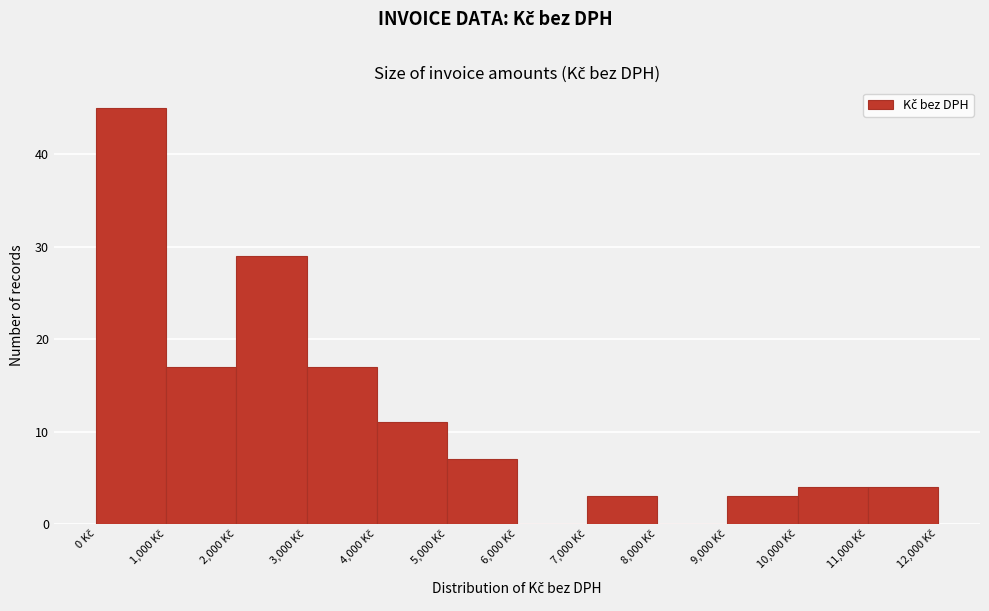

Reading left to right, transcribe this chart: for each bar, give the range it covers on the x-axis and its height. The values are not printed on the chart, so give them approximately, as read against the axis.

0 to 1000: 45
1000 to 2000: 17
2000 to 3000: 29
3000 to 4000: 17
4000 to 5000: 11
5000 to 6000: 7
6000 to 7000: 0
7000 to 8000: 3
8000 to 9000: 0
9000 to 10000: 3
10000 to 11000: 4
11000 to 12000: 4